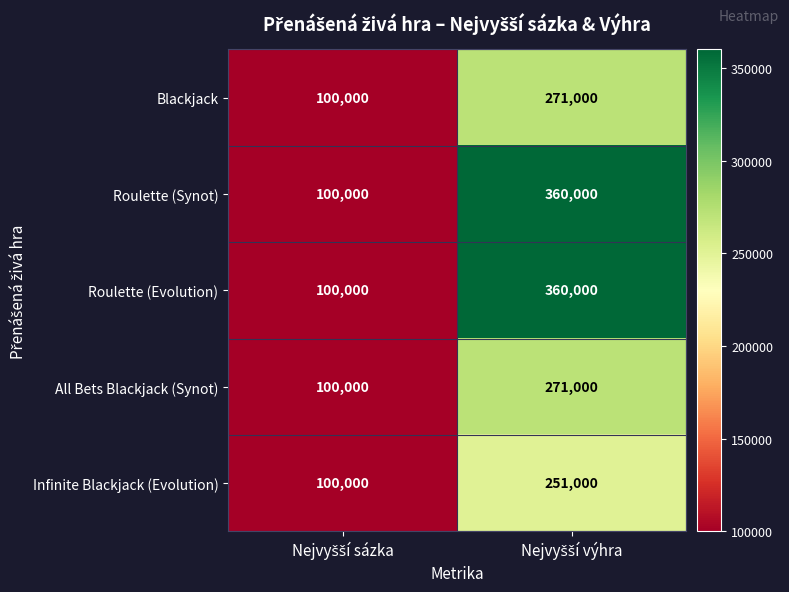

What is the minimum value shown in the chart?

100000